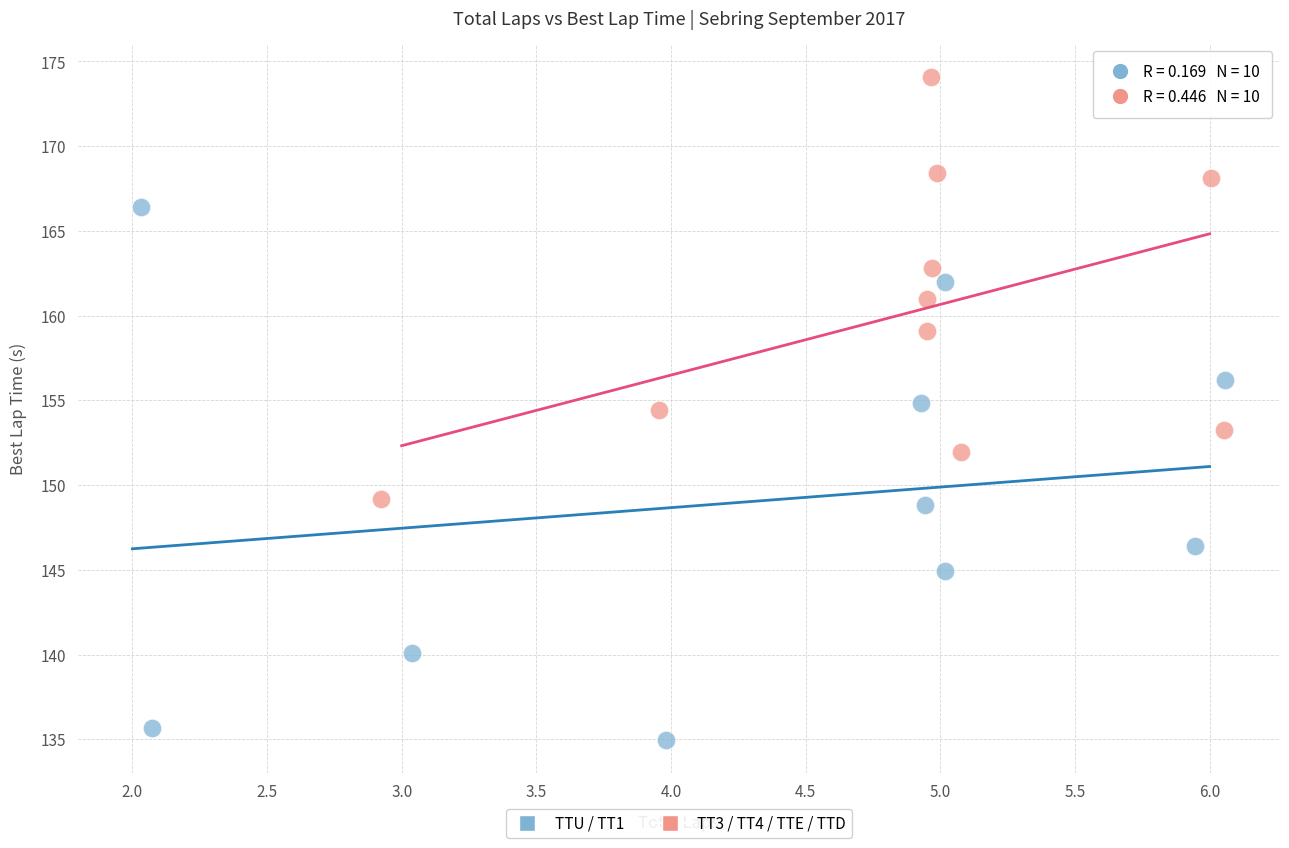

Which series reaches the minimum Y coordinate?

TTU / TT1